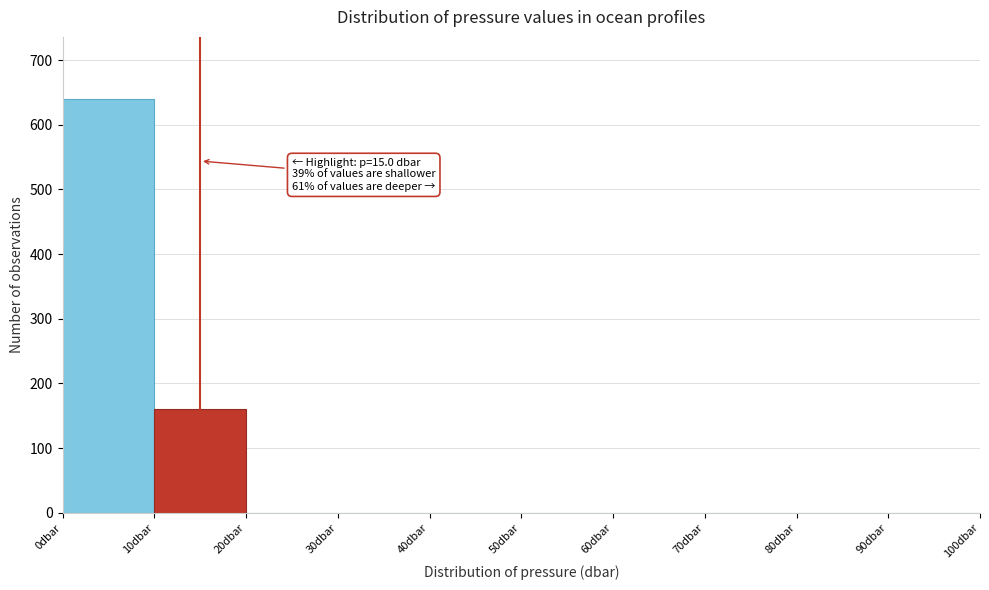

Which range on the x-axis has the tallest bar?

0 to 10